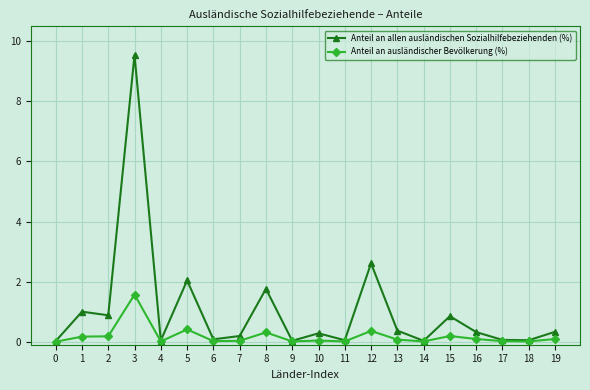

At which category is the sum across all series the highest?

3